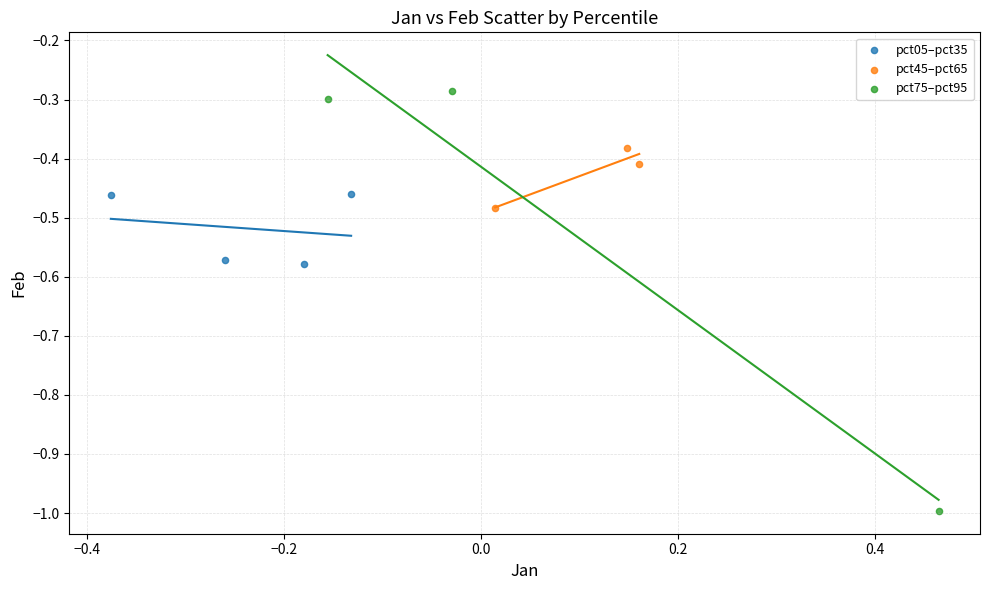

Which series has the widest spread of Y values?

pct75–pct95